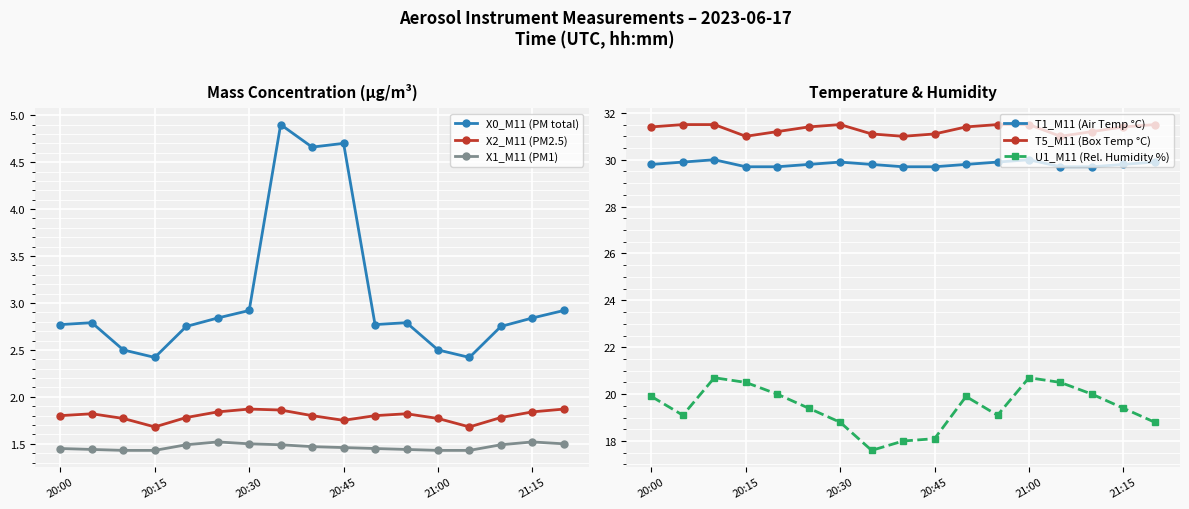

Which has a higher value, 11 or 8?

8